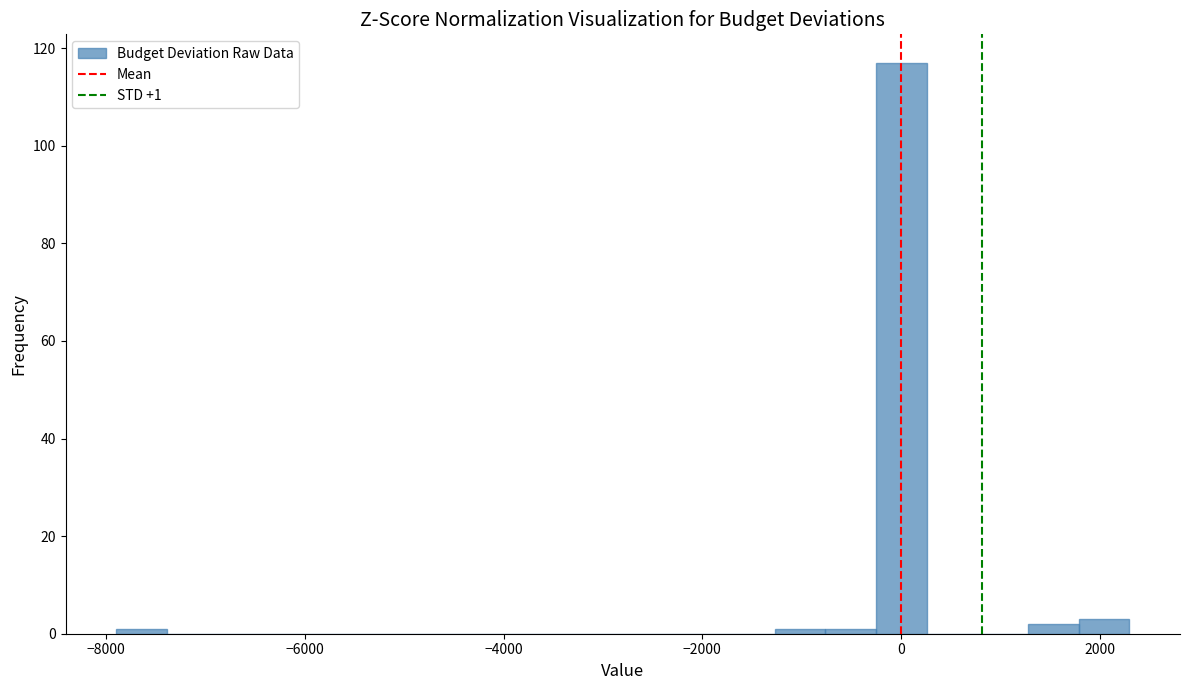

Around what value on the x-axis is the tallest bar? Give the approximate position of its centre, as read against the axis.

0